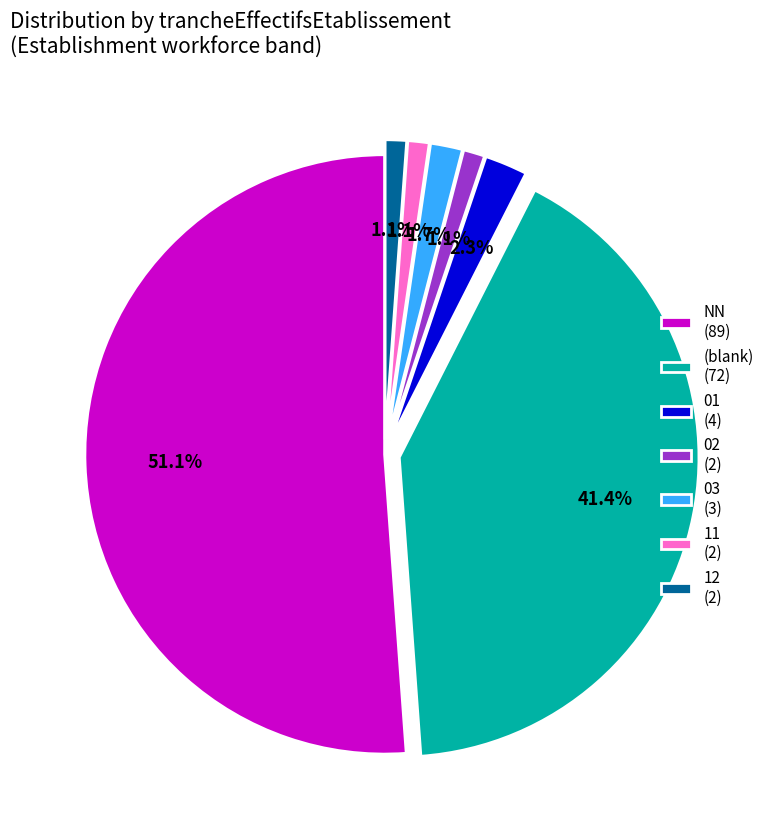

Does any single category account for the majority?

Yes